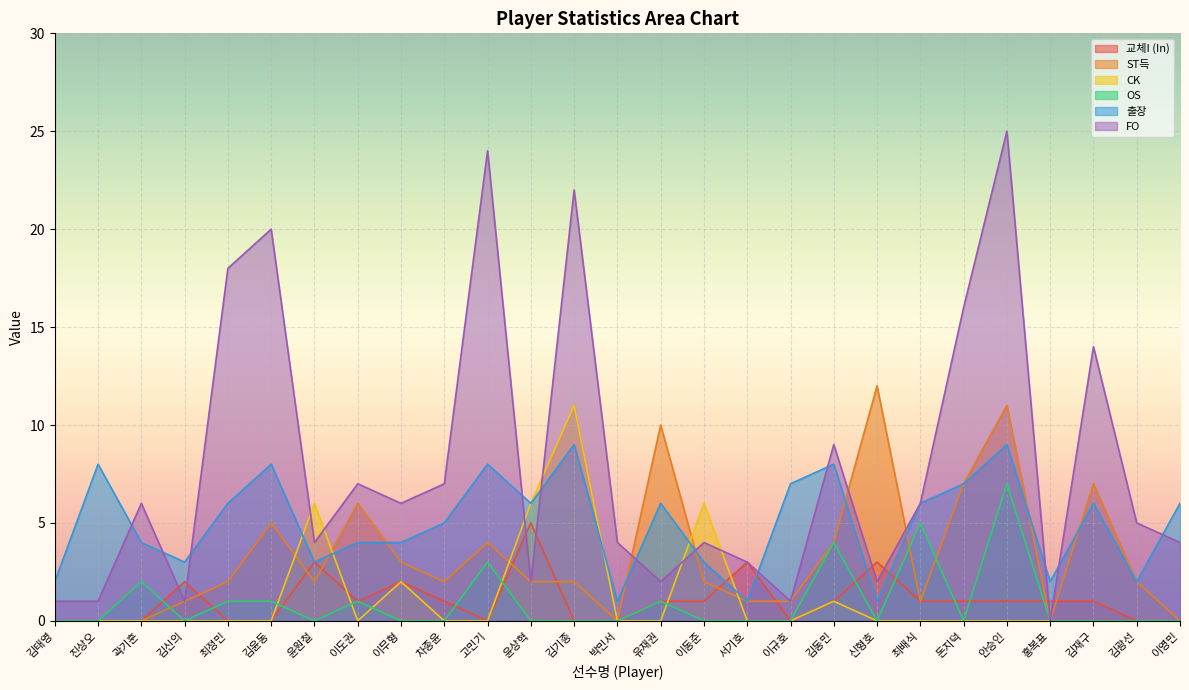

True or false: FO has more than 2 points higher than both neighbors.

True